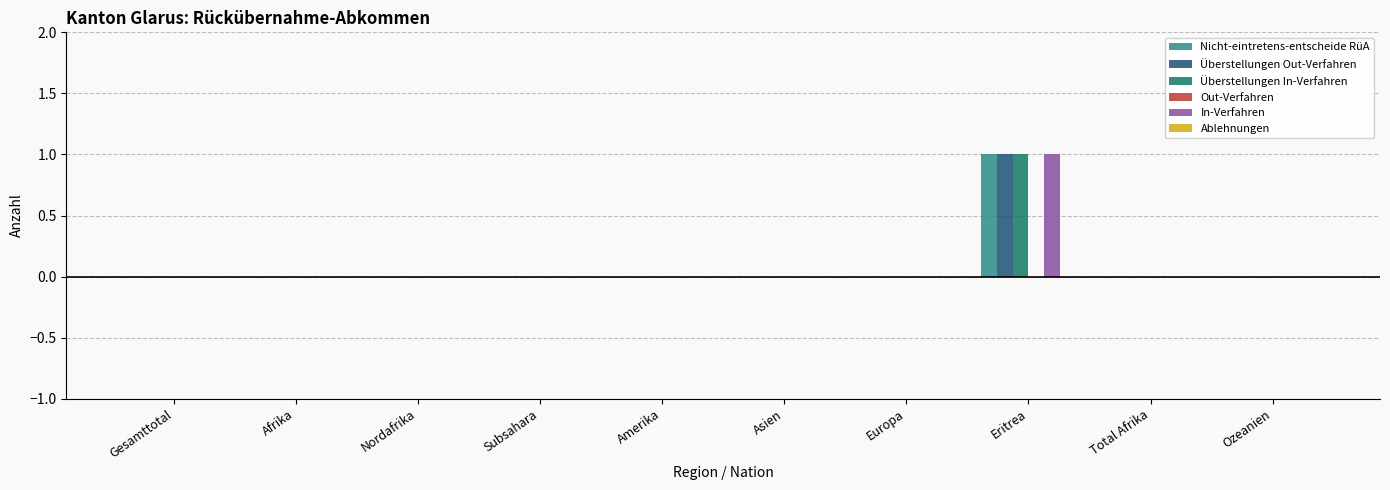

The value of Nicht-eintretens-entscheide RüA at Gesamttotal is 0. True or false?

True